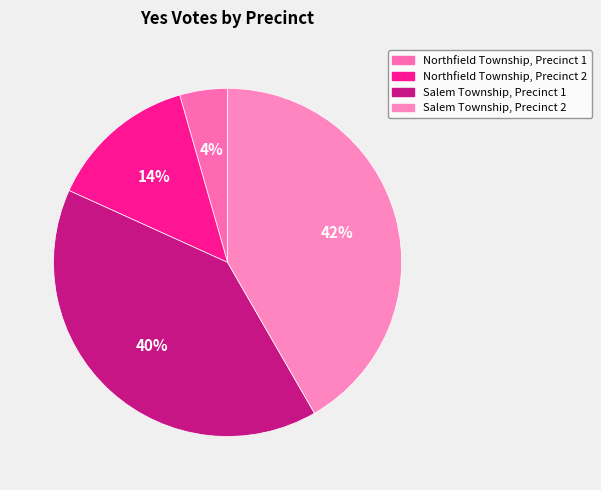

True or false: Salem Township, Precinct 2 accounts for 42% of the total.

True